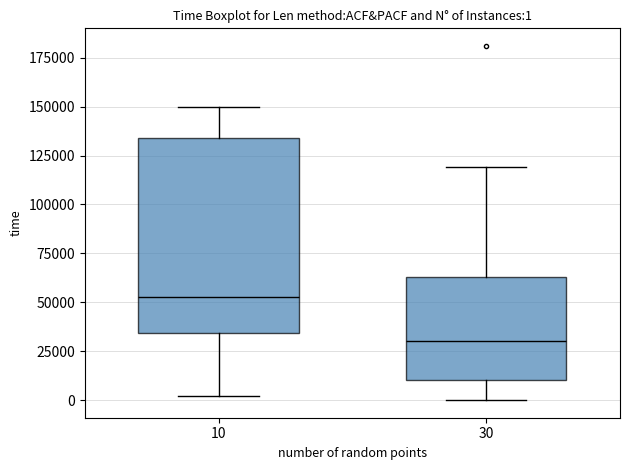

Which box's median line is the highest?

10